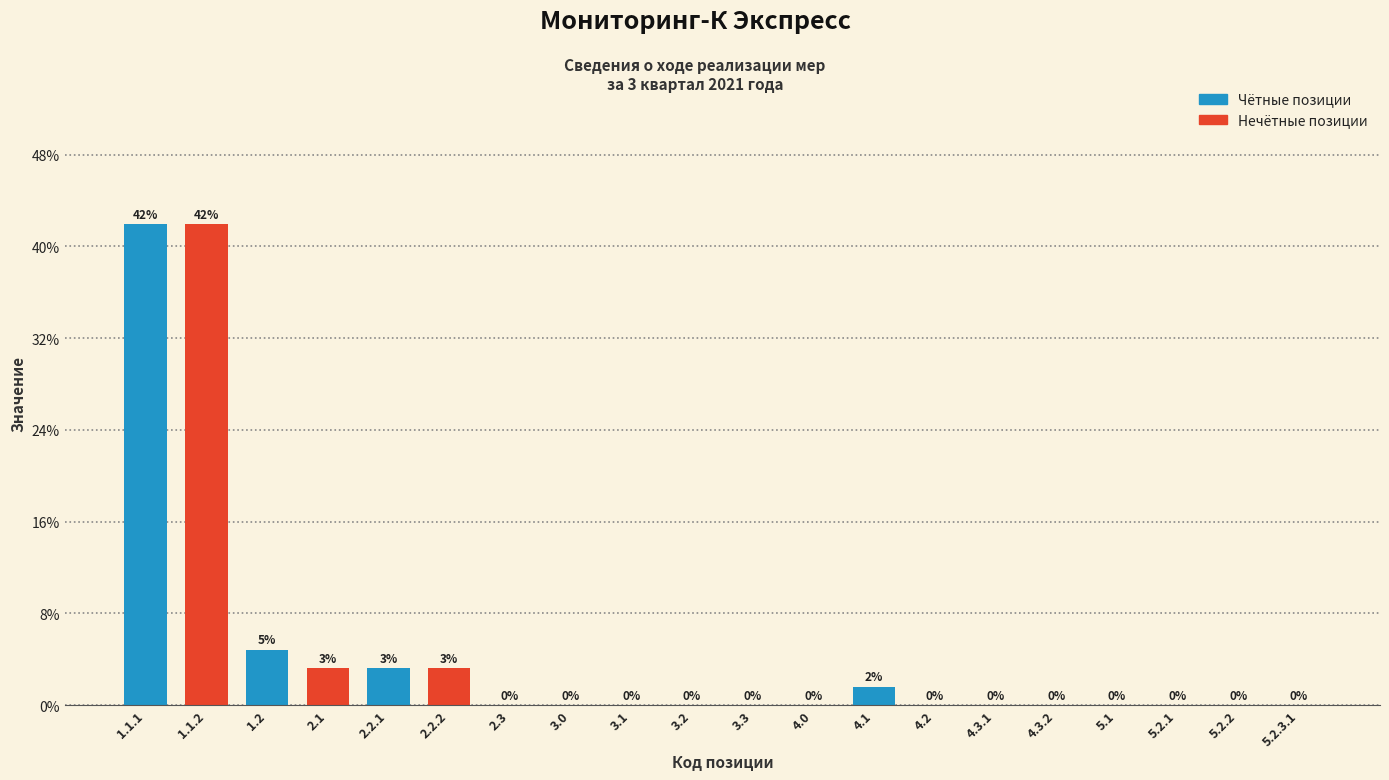

What is the sum of all values?

100.0